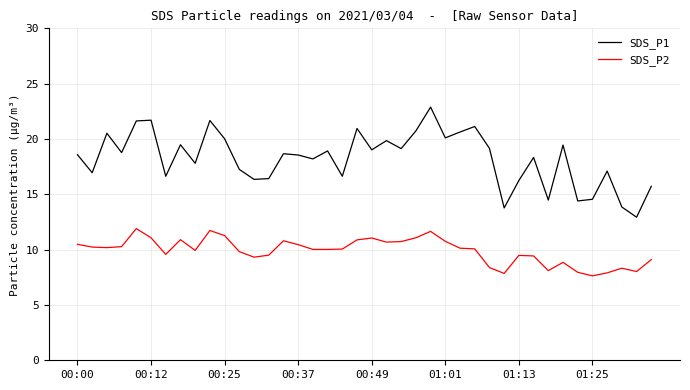

True or false: SDS_P1 and SDS_P2 cross at least once.

False